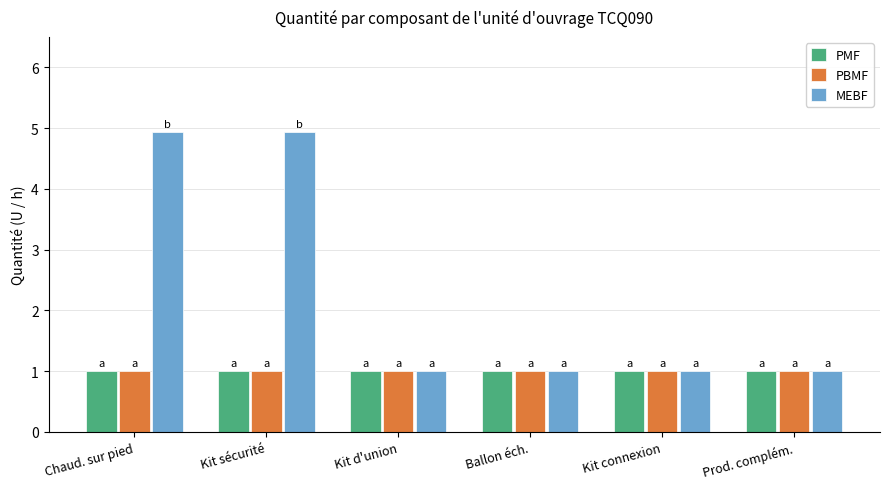

What is the approximate value of MEBF at Ballon éch.?

1.0